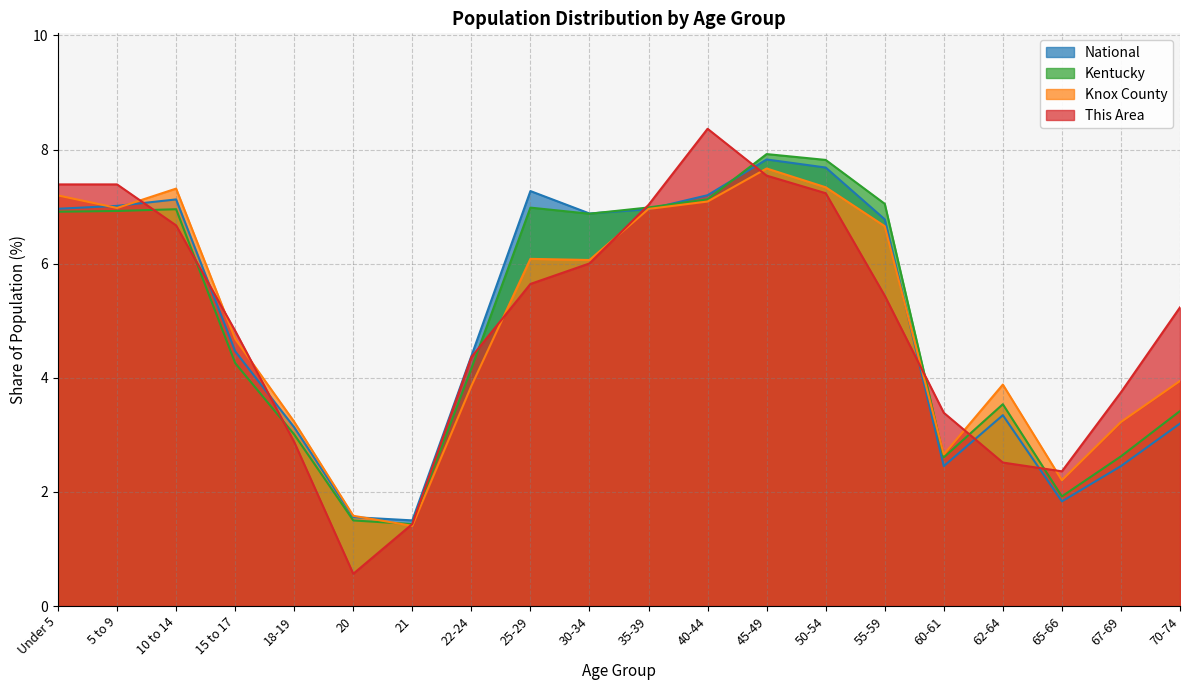

At 20, list the series in order from largest to smallest.

Knox County, National, Kentucky, This Area